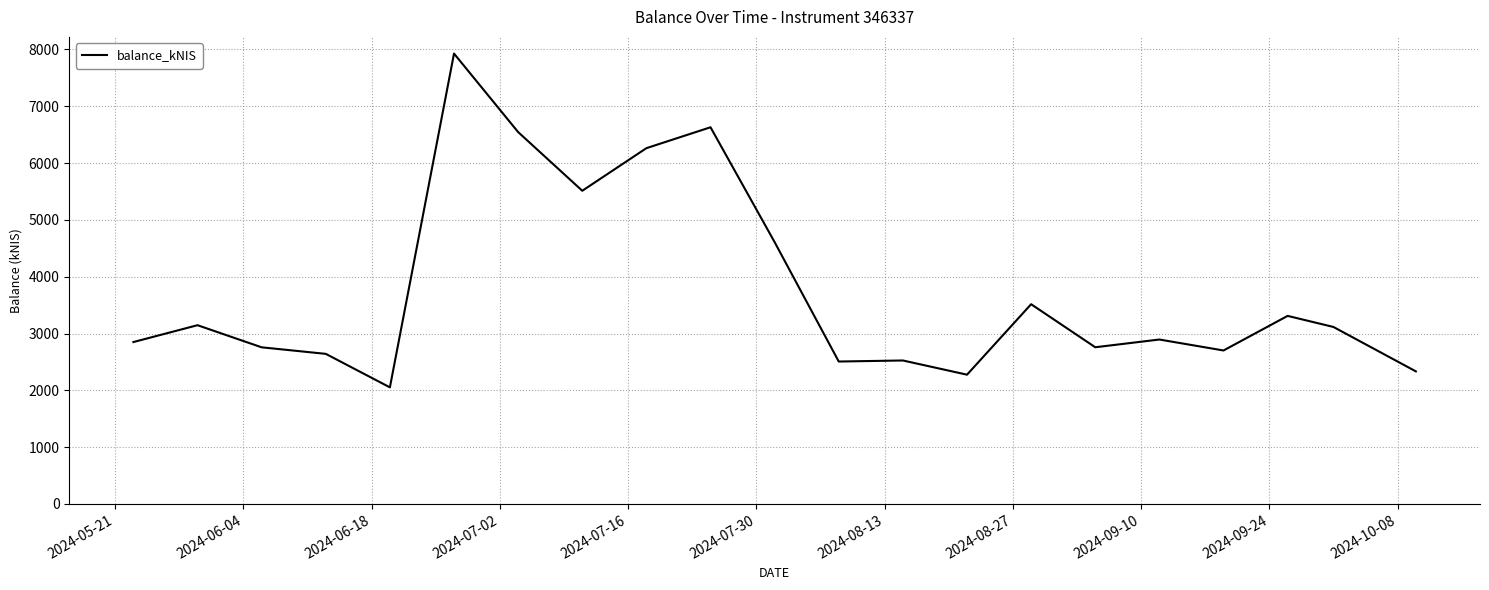

What is the smallest value displayed?

2051.9